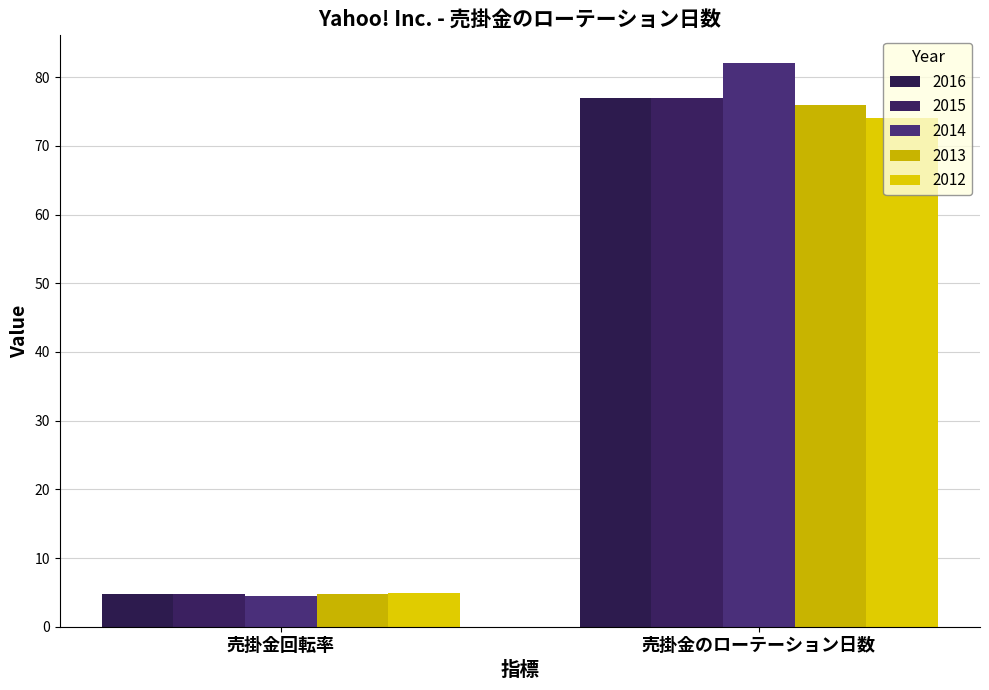

Are the bars grouped side by side (vs. stacked)?

Yes